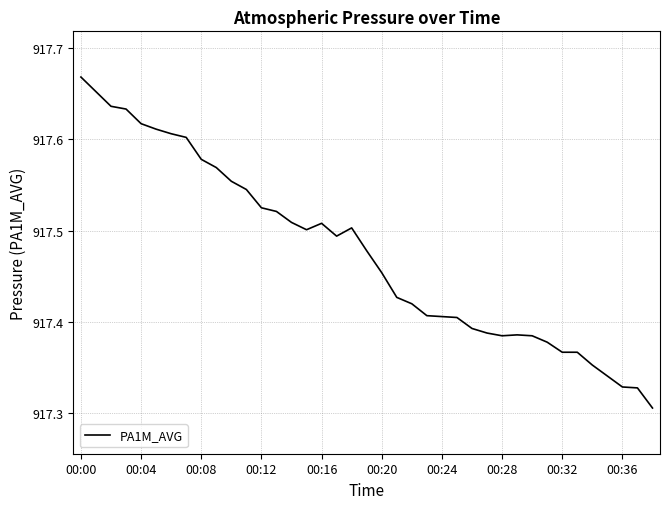

What is the difference between the maximum and minimum values?

0.4